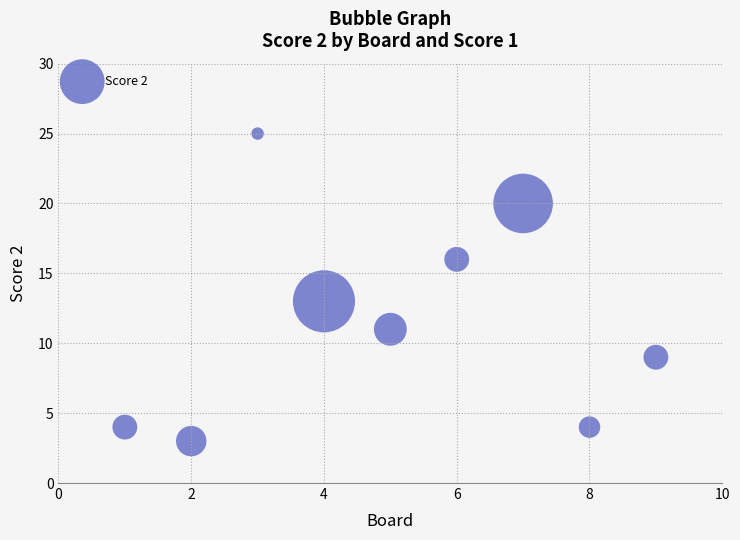

What is the average X value?

5